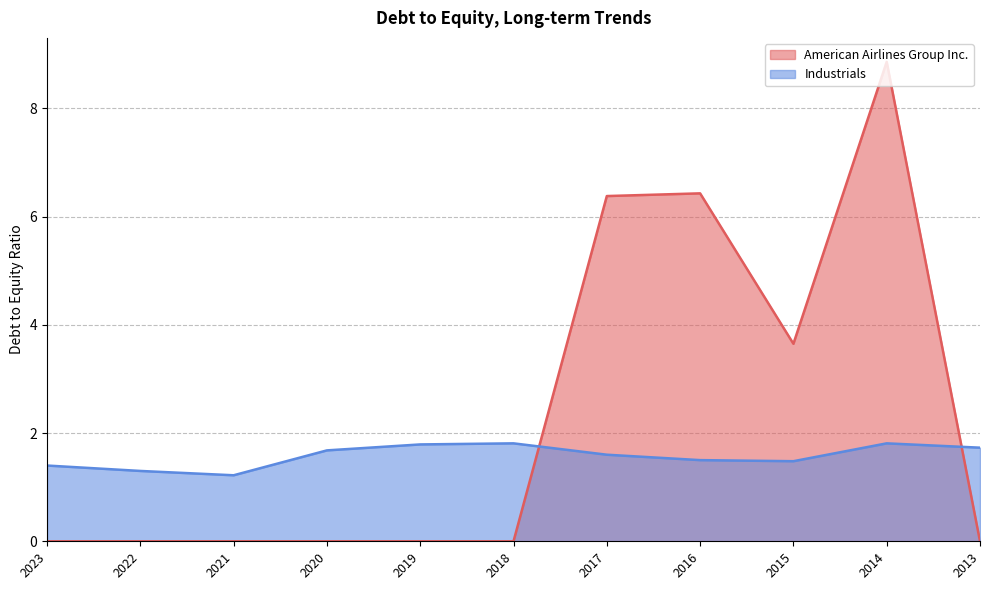

Between 2018 and 2013, which series saw the biggest shift?

Industrials